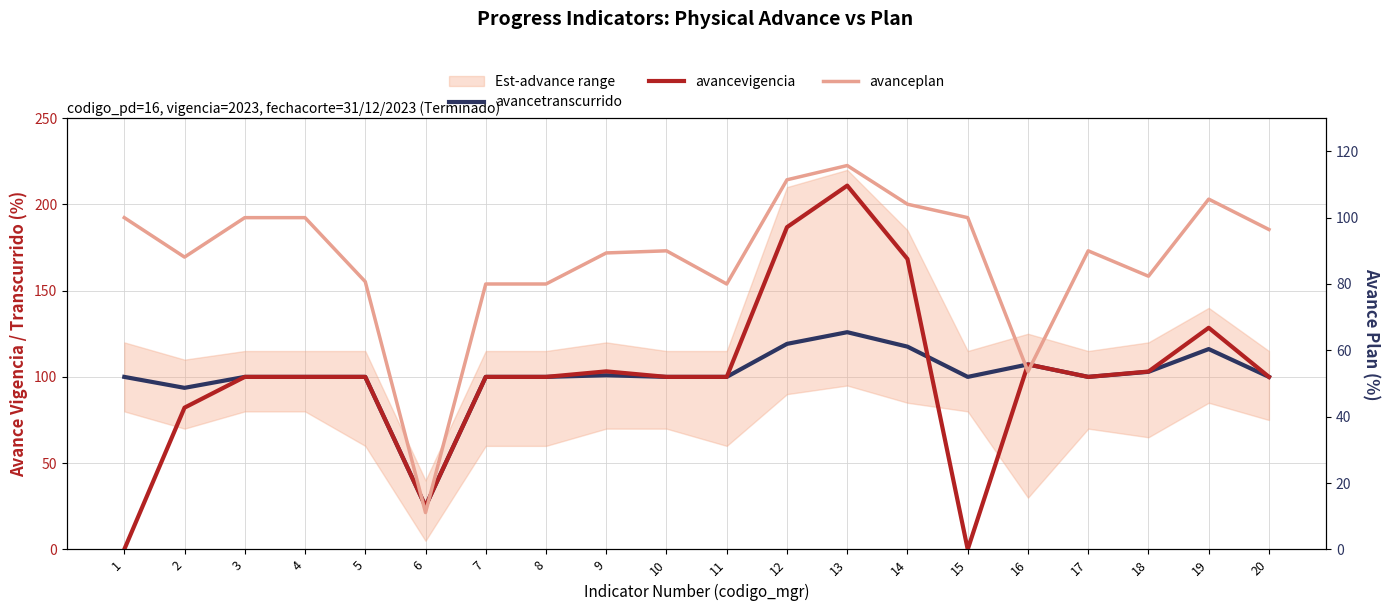

What is the value of the avancevigencia point at the 5th from the left?

100.0